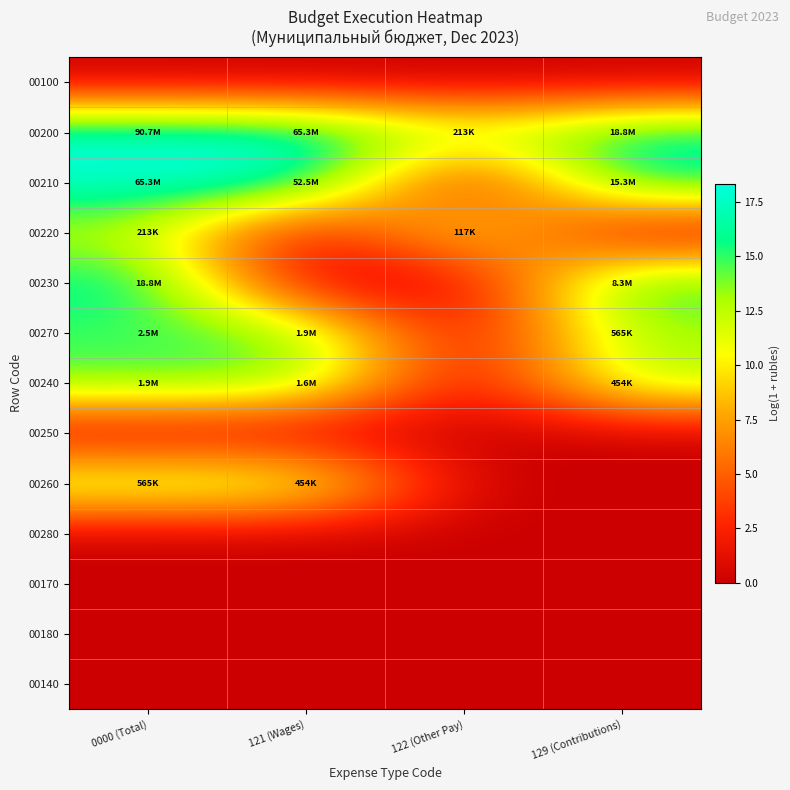

Reading left to right, extract all data points from this chart.

00100: 0000 (Total)=0.0	121 (Wages)=0.0	122 (Other Pay)=0.0	129 (Contributions)=0.0
00200: 0000 (Total)=18.3	121 (Wages)=18.0	122 (Other Pay)=12.3	129 (Contributions)=16.8
00210: 0000 (Total)=18.0	121 (Wages)=17.8	122 (Other Pay)=0.0	129 (Contributions)=16.5
00220: 0000 (Total)=12.3	121 (Wages)=0.0	122 (Other Pay)=11.7	129 (Contributions)=0.0
00230: 0000 (Total)=16.8	121 (Wages)=0.0	122 (Other Pay)=0.0	129 (Contributions)=15.9
00270: 0000 (Total)=14.7	121 (Wages)=14.5	122 (Other Pay)=0.0	129 (Contributions)=13.2
00240: 0000 (Total)=14.5	121 (Wages)=14.3	122 (Other Pay)=0.0	129 (Contributions)=13.0
00250: 0000 (Total)=0.0	121 (Wages)=0.0	122 (Other Pay)=0.0	129 (Contributions)=0.0
00260: 0000 (Total)=13.2	121 (Wages)=13.0	122 (Other Pay)=0.0	129 (Contributions)=0.0
00280: 0000 (Total)=0.0	121 (Wages)=0.0	122 (Other Pay)=0.0	129 (Contributions)=0.0
00170: 0000 (Total)=0.0	121 (Wages)=0.0	122 (Other Pay)=0.0	129 (Contributions)=0.0
00180: 0000 (Total)=0.0	121 (Wages)=0.0	122 (Other Pay)=0.0	129 (Contributions)=0.0
00140: 0000 (Total)=0.0	121 (Wages)=0.0	122 (Other Pay)=0.0	129 (Contributions)=0.0